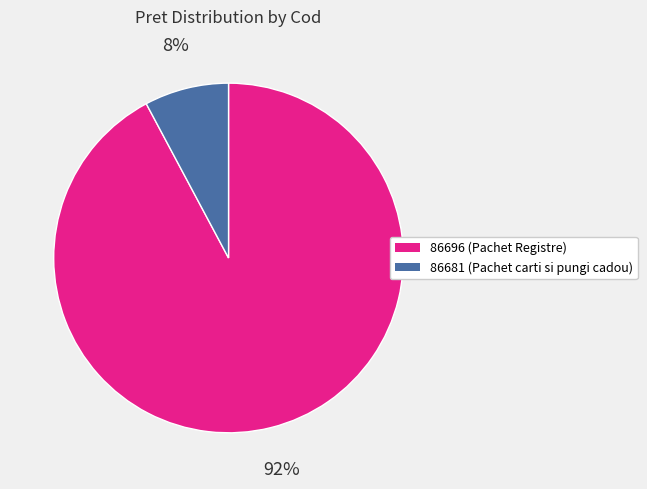

Which category accounts for the majority?

86696